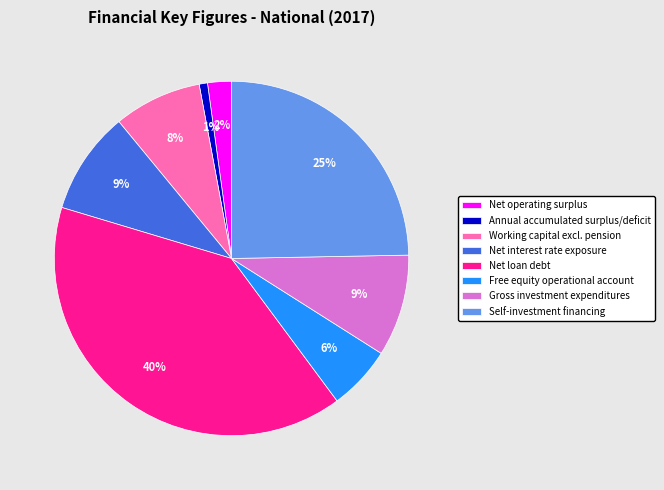

To the nearest percent, what percentage of the pie is Free equity operational account?

6%